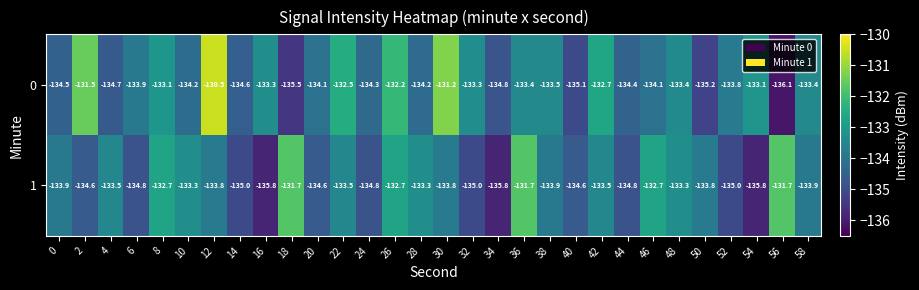

At which category is the sum across all series the highest?

12